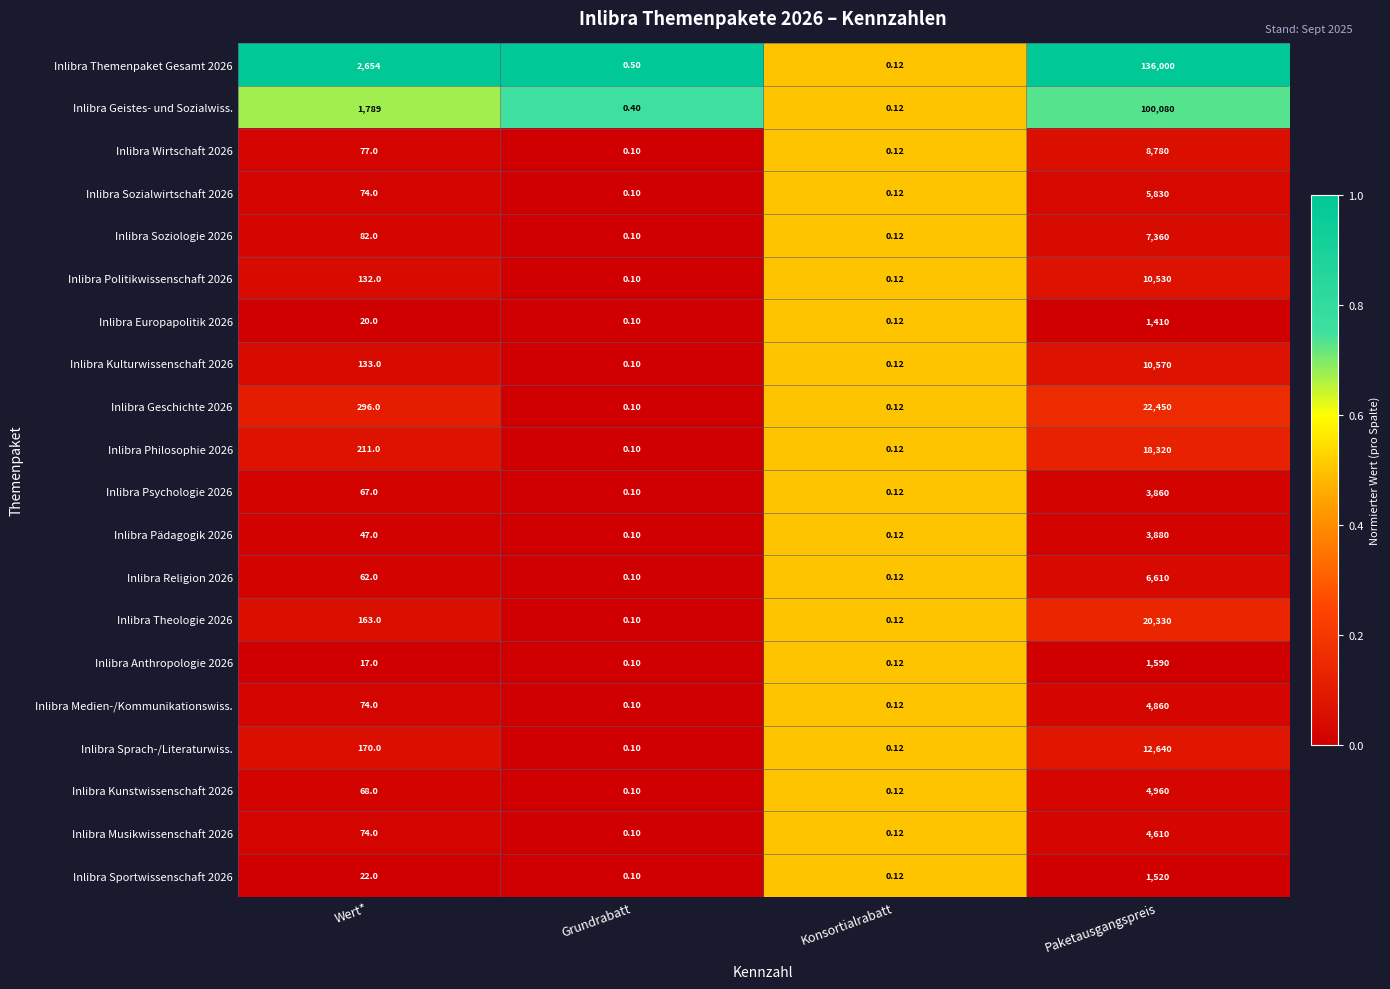

At which label does Inlibra Psychologie 2026 reach its minimum?

Grundrabatt